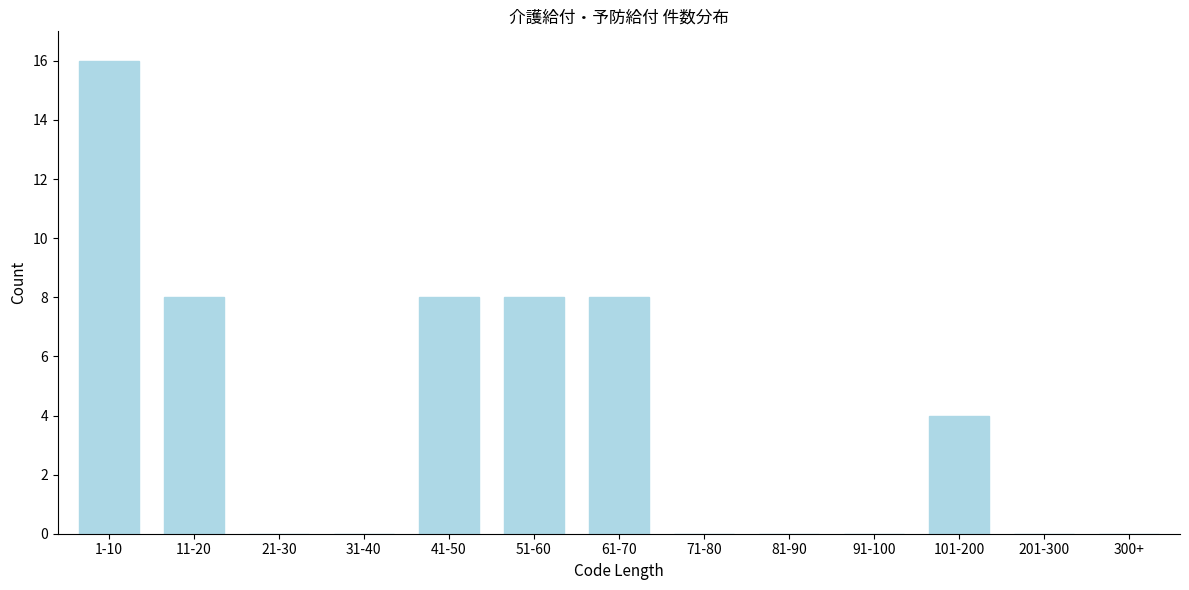

Reading left to right, transcribe all the data shown in this chart.

1-10=16	11-20=8	21-30=0	31-40=0	41-50=8	51-60=8	61-70=8	71-80=0	81-90=0	91-100=0	101-200=4	201-300=0	300+=0